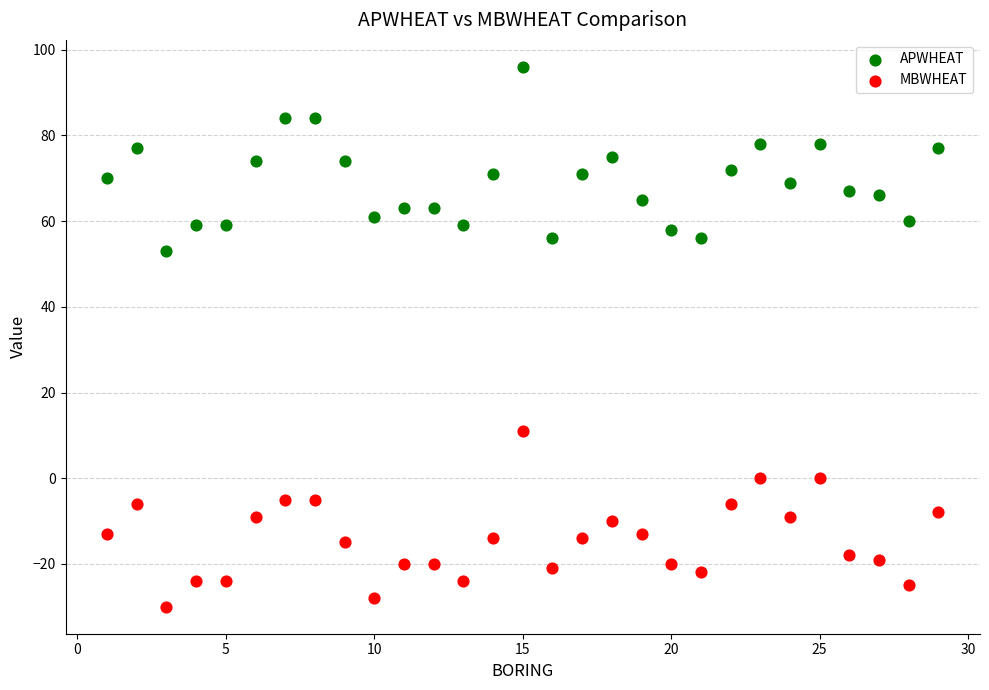

Which series contains the lowest Y value?

MBWHEAT